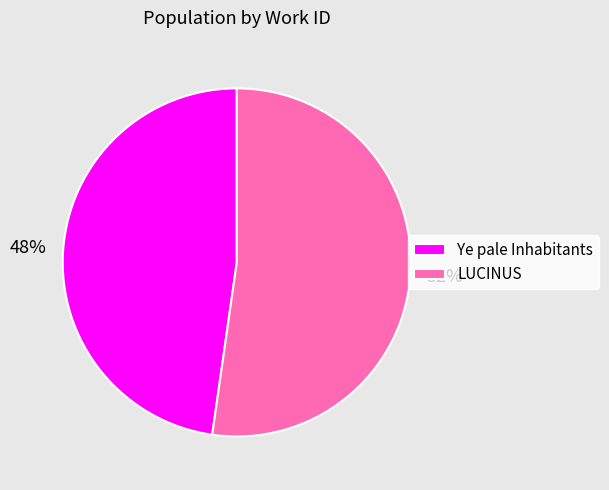

Count the number of slices in the pie.

2